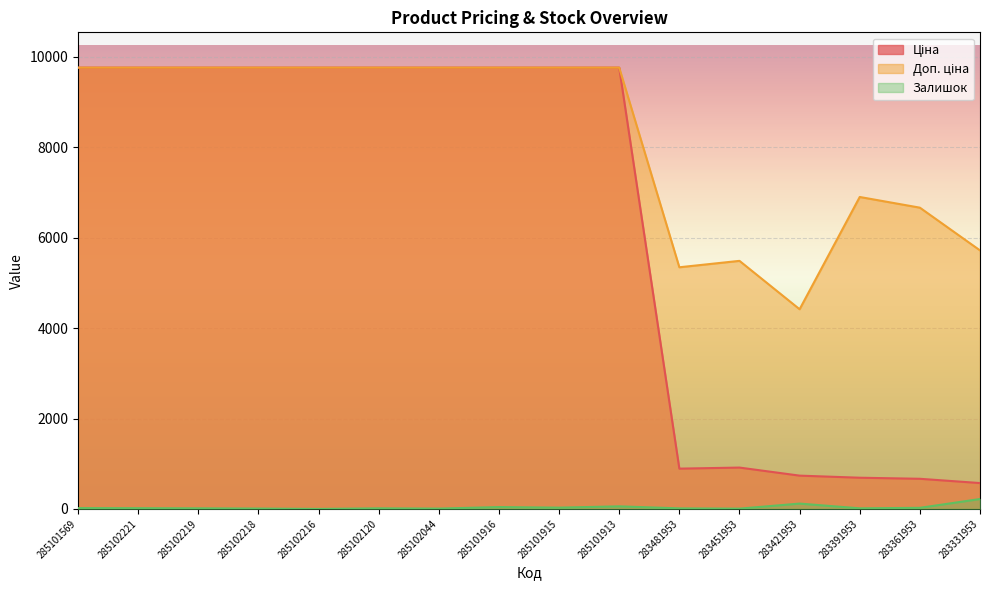

Which series has the largest total across all categories?

Доп. ціна